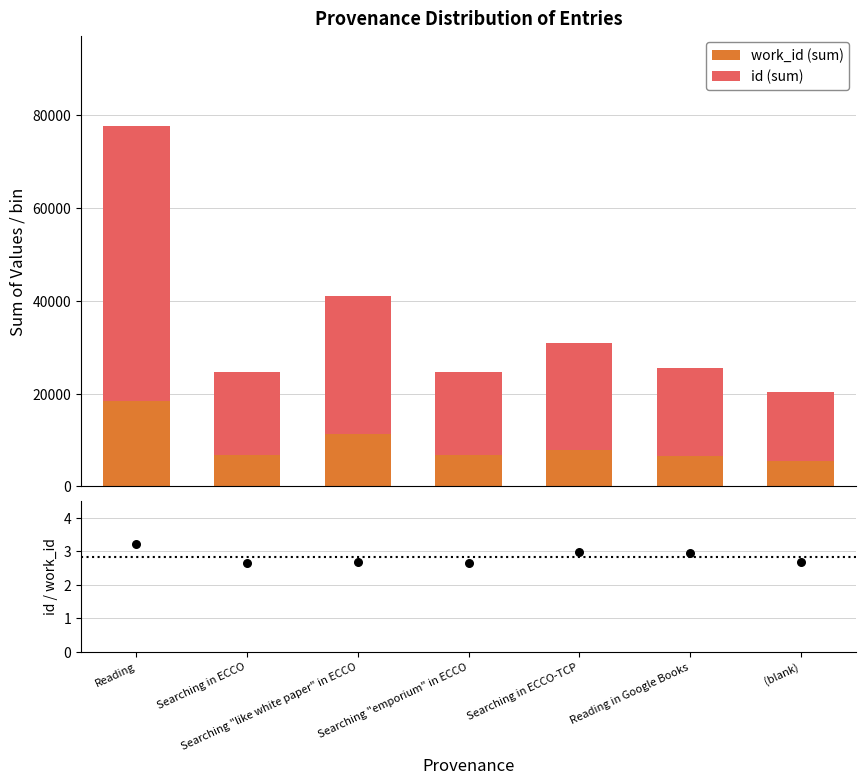

At how many categories does at least one series exceed 33043?

1